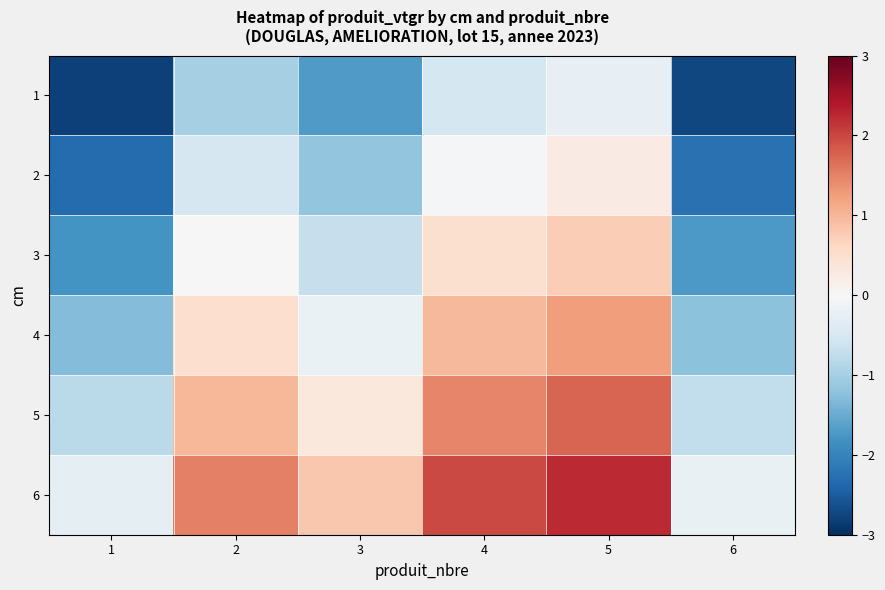

At how many categories does at least one series exceed -2?

6